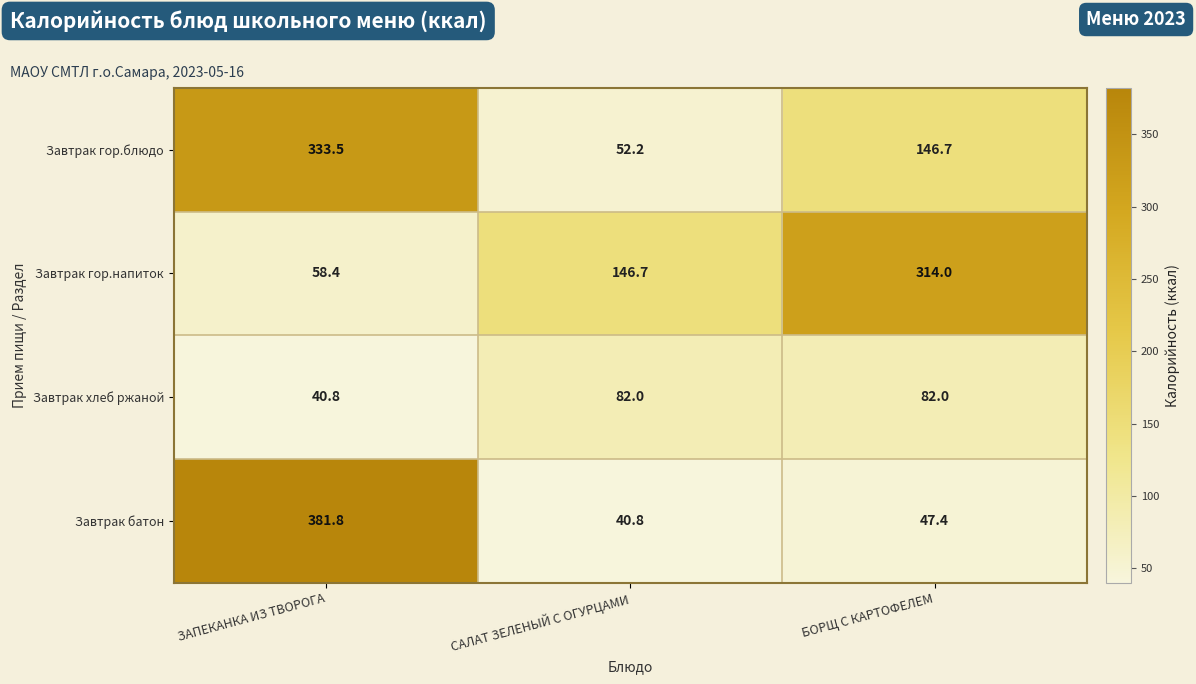

How many series are shown in this chart?

4